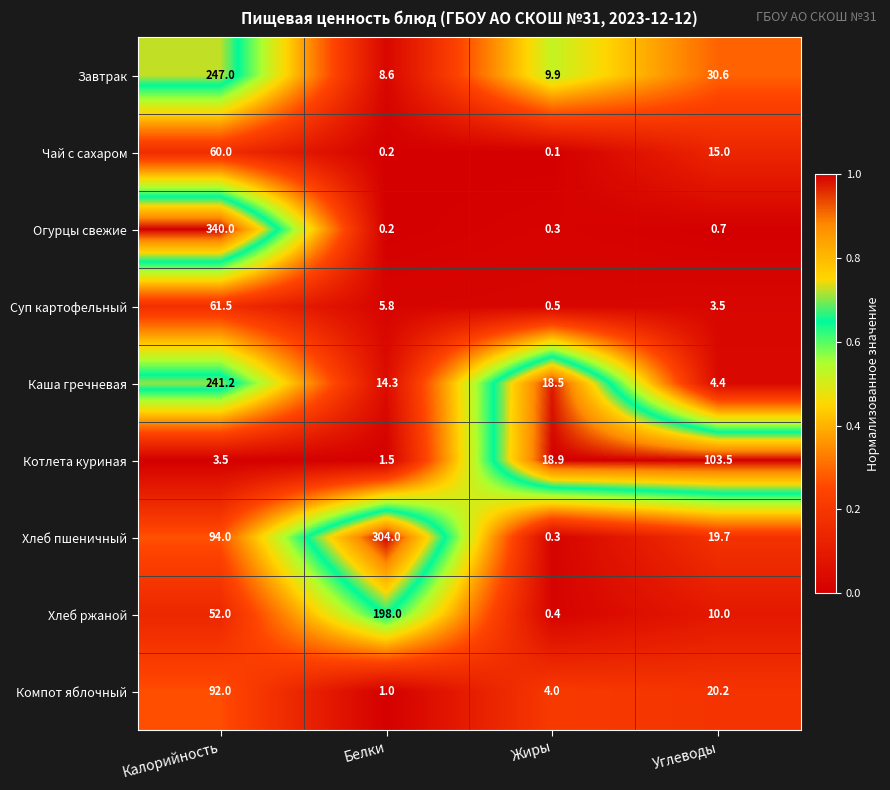

True or false: Каша гречневая has a value of 18.5 at Жиры.

True